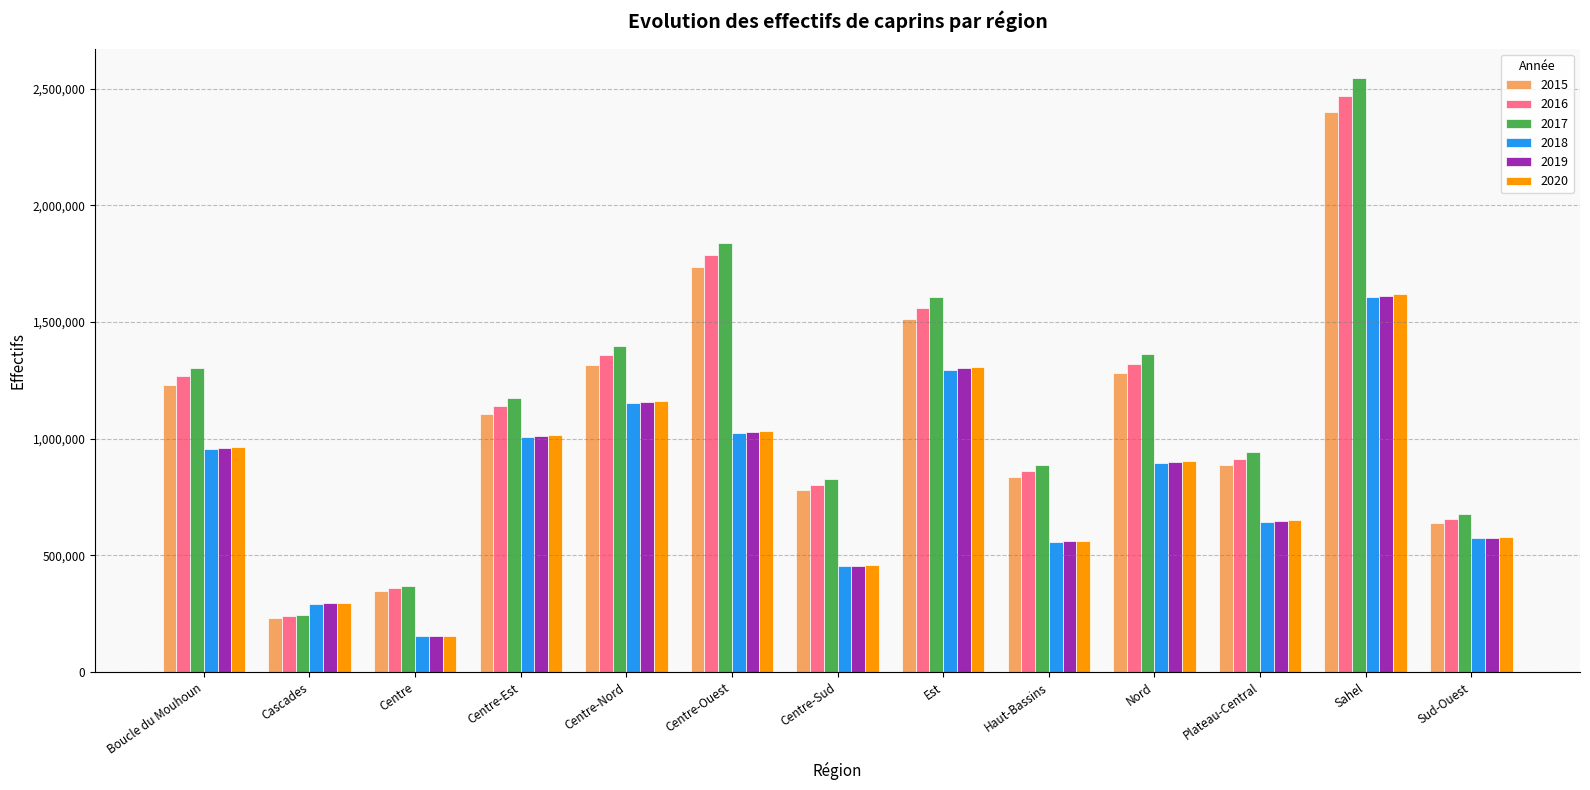

What is the difference between the 2015 values at Centre-Ouest and Cascades?

1502607